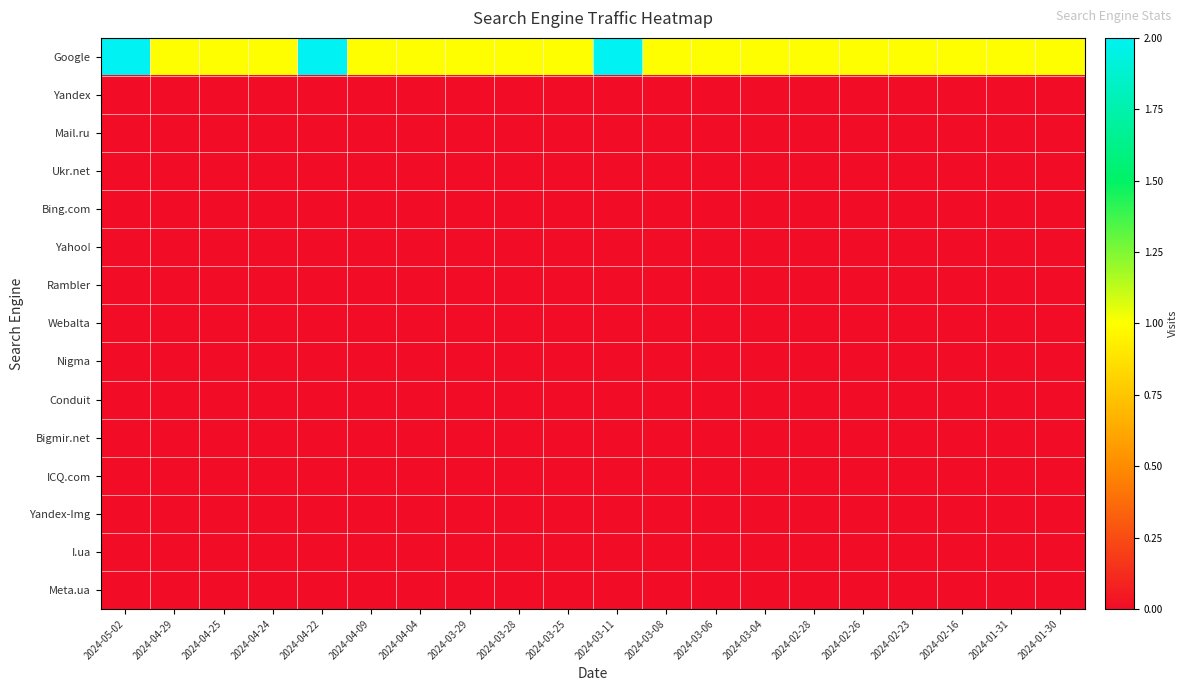

Between 2024-04-04 and 2024-02-23, which is larger?

2024-04-04